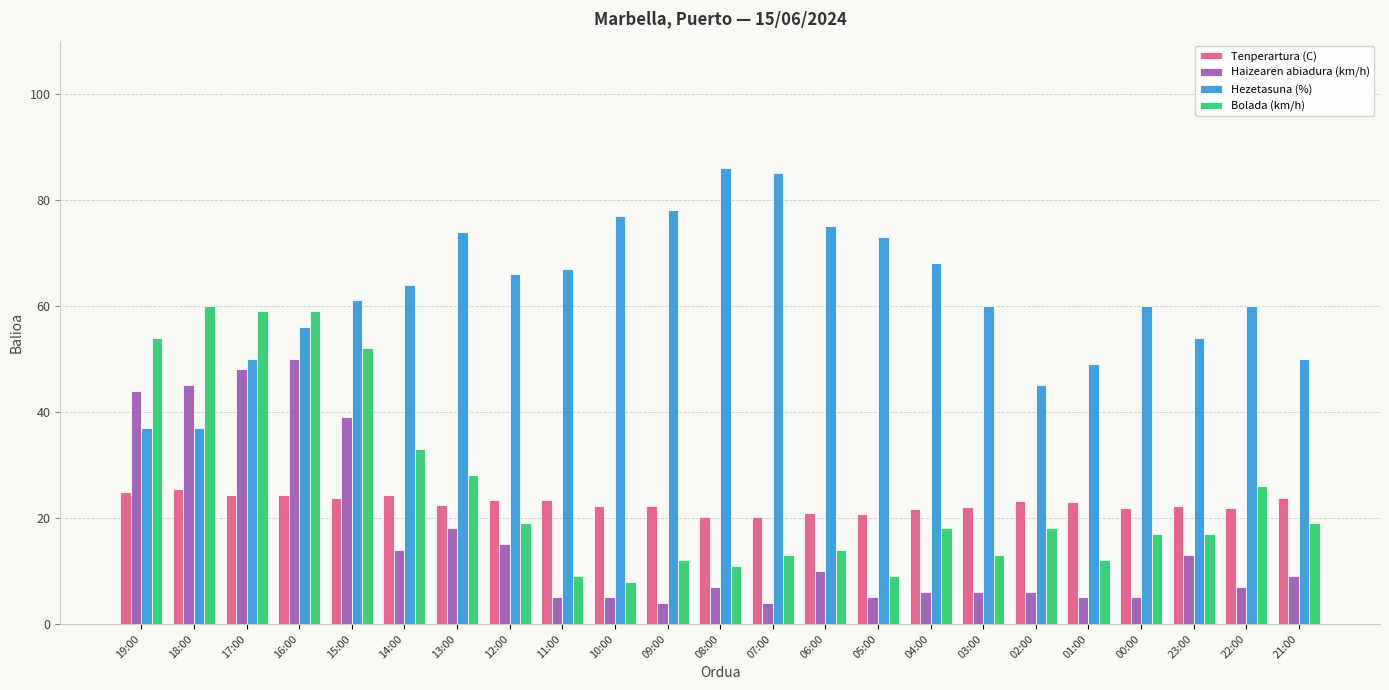

What is the average value of the Bolada (km/h) series?

25.2